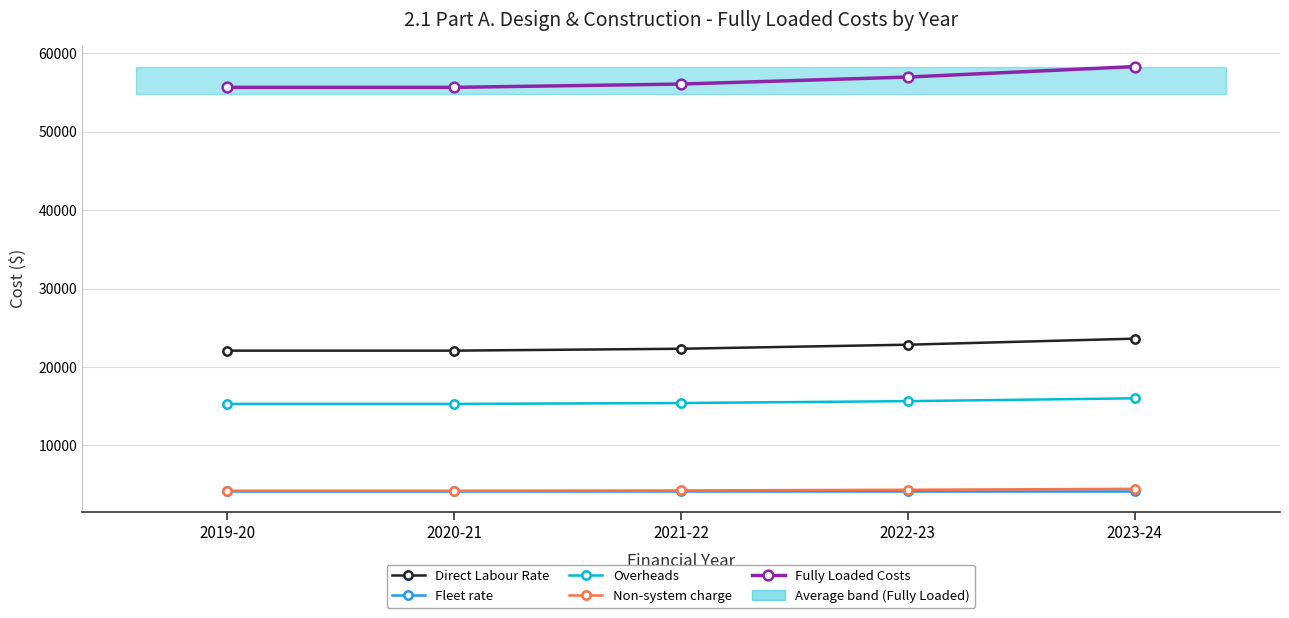

What is the minimum value for Fully Loaded Costs?

55677.6